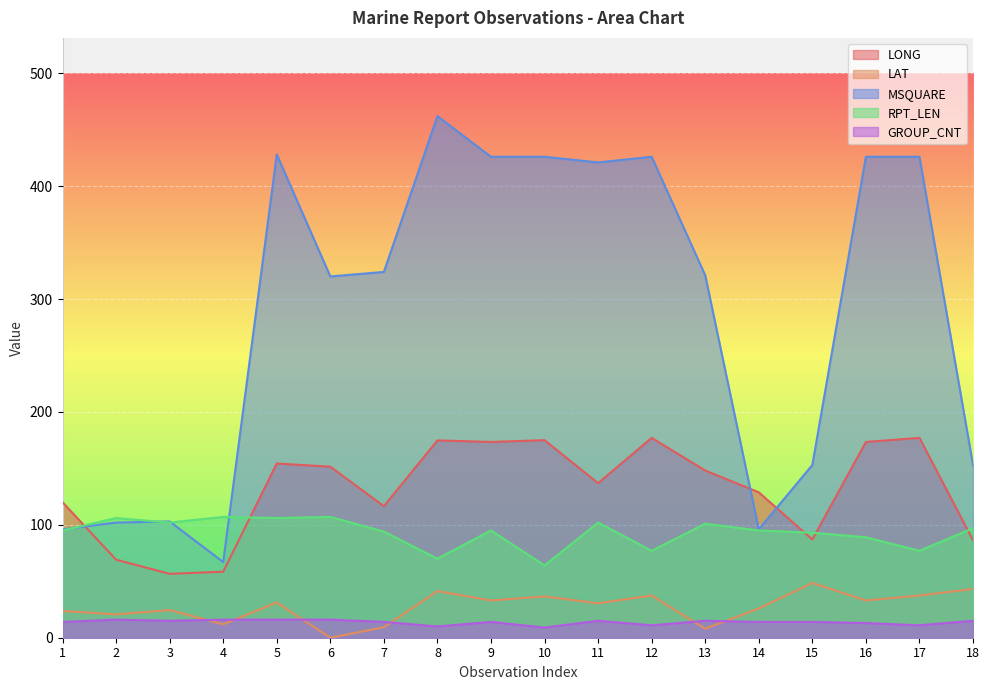

Which series has the largest total across all categories?

MSQUARE